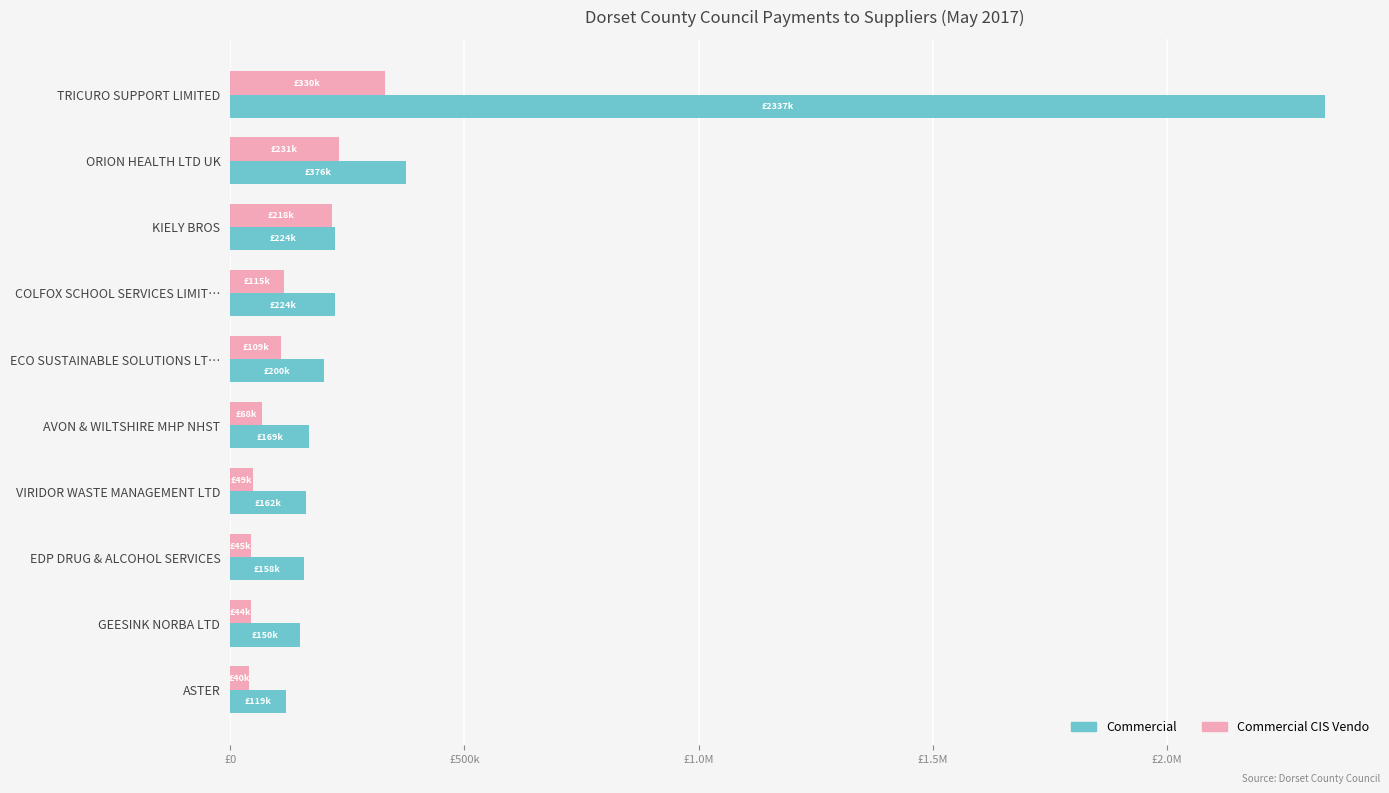

What are all the series names shown in the legend?

Commercial, Commercial CIS Vendo